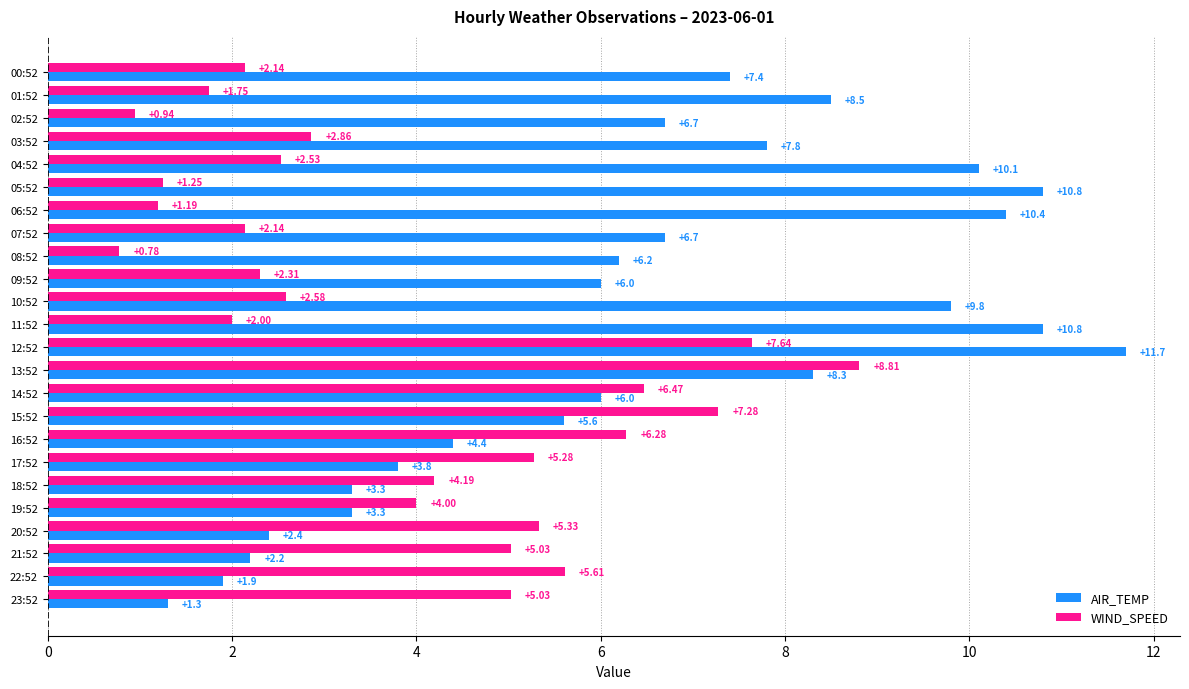

What is the sum of the AIR_TEMP values at 17:52 and 18:52?

7.1